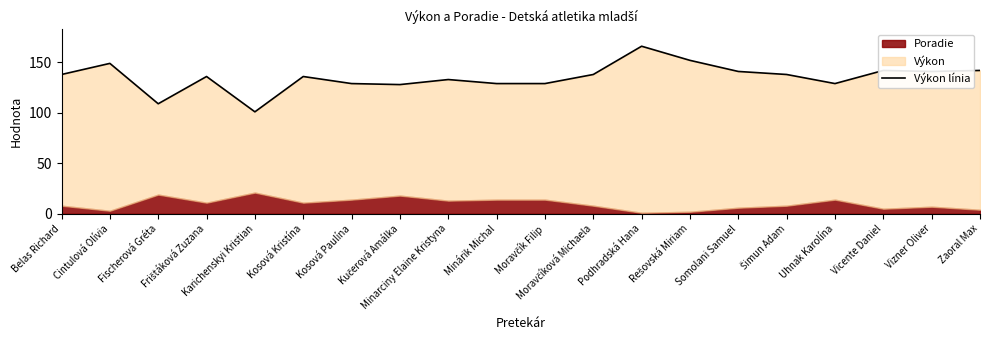

True or false: the data has more than 0 interior local peaks.

True